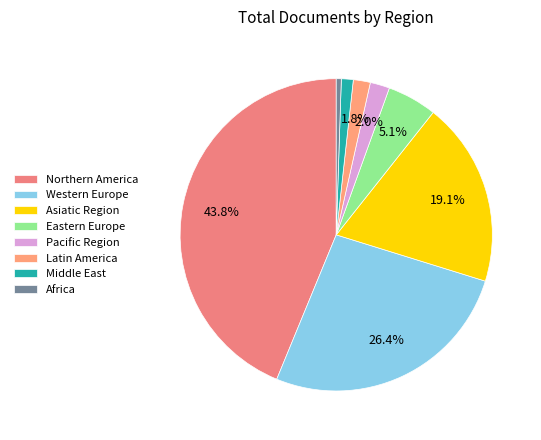

How many segments does this pie chart have?

8